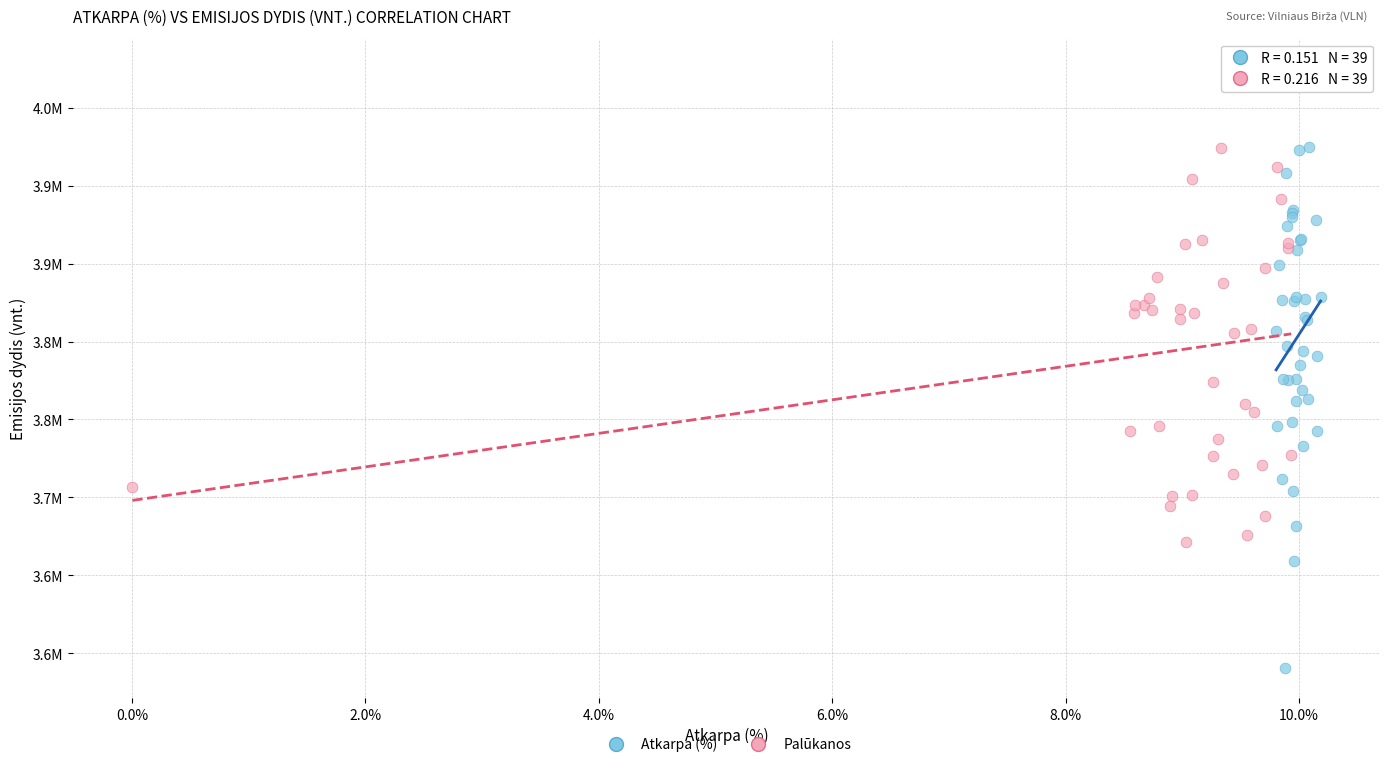

Which series reaches the minimum Y coordinate?

Atkarpa (%)